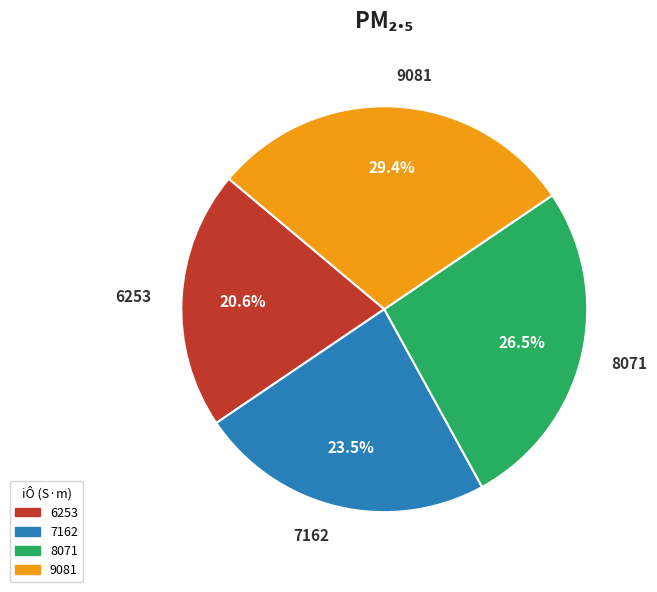

Is it true that 6253 is 21% of the pie?

True